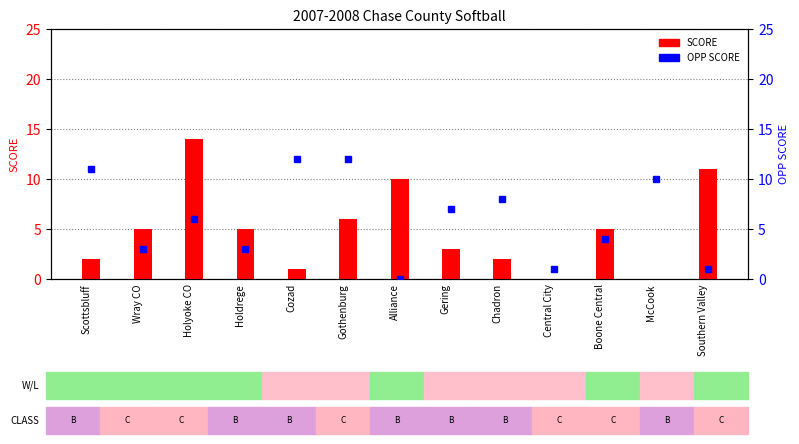

Where does the OPP SCORE series first go above 6?

Scottsbluff